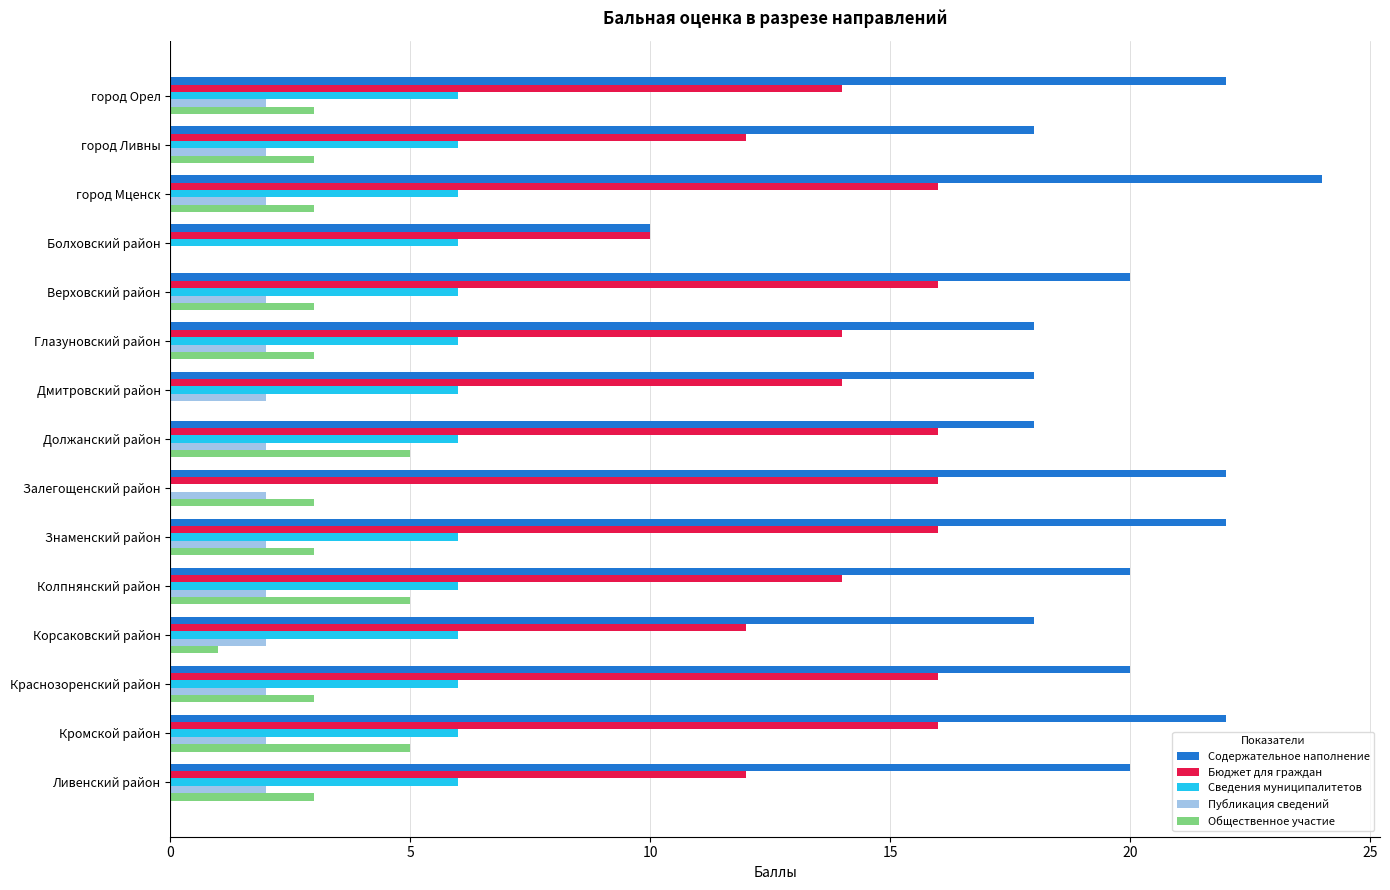

Which series has the largest total across all categories?

Содержательное наполнение